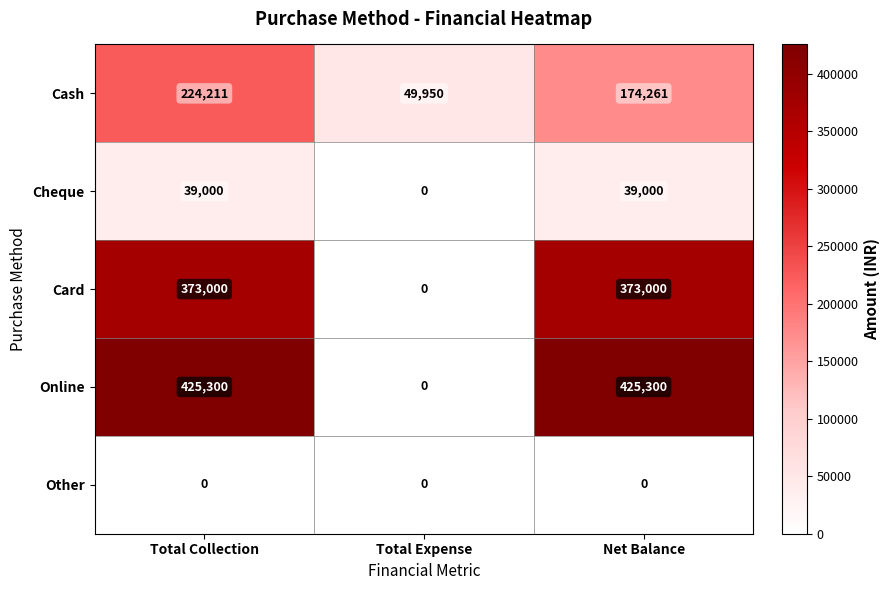

Which series changed the most between Total Collection and Net Balance?

Cash